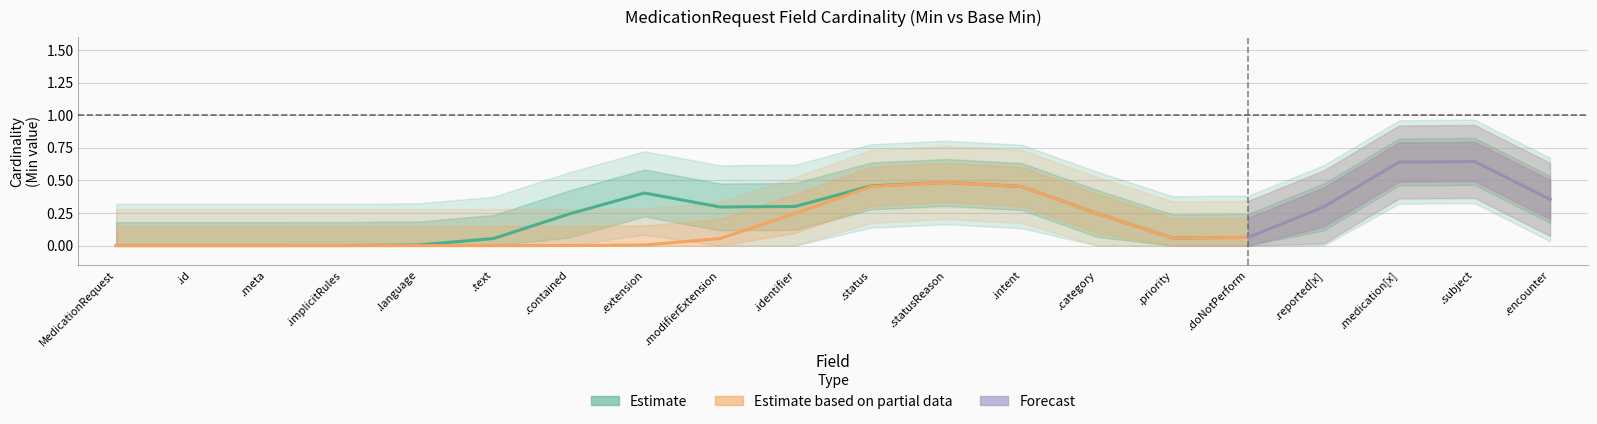

Does the chart display data point markers on the line(s)?

No